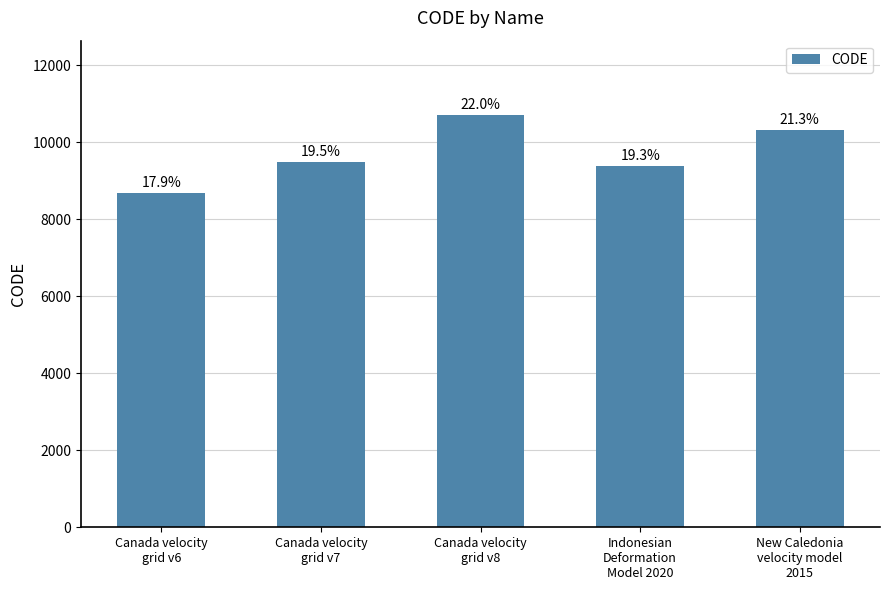

The chart shows a value of 14376 at New Caledonia
velocity model
2015. True or false?

False